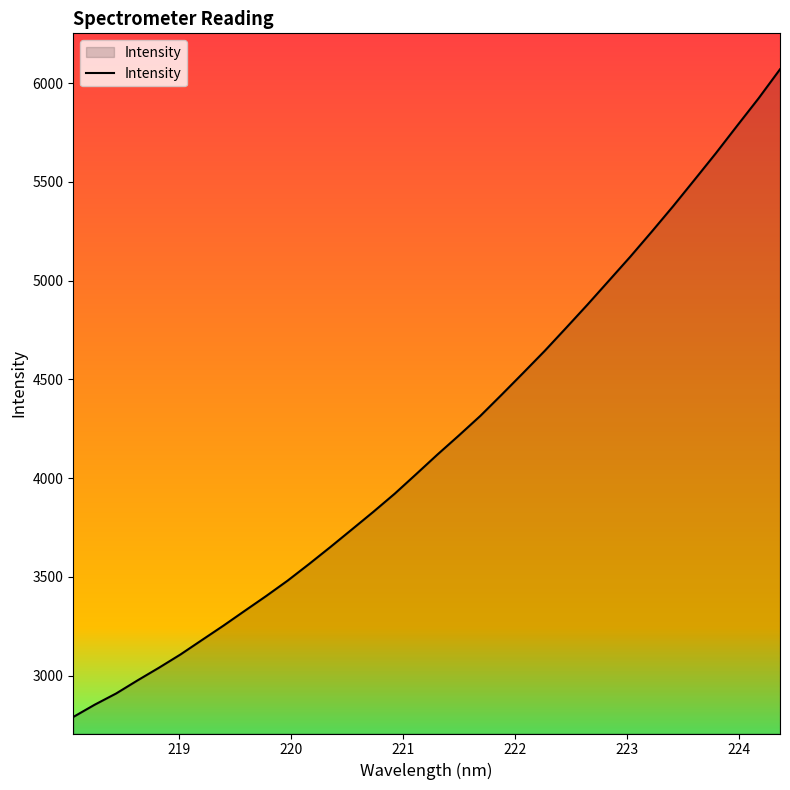

What is the maximum value shown in the chart?

6070.7